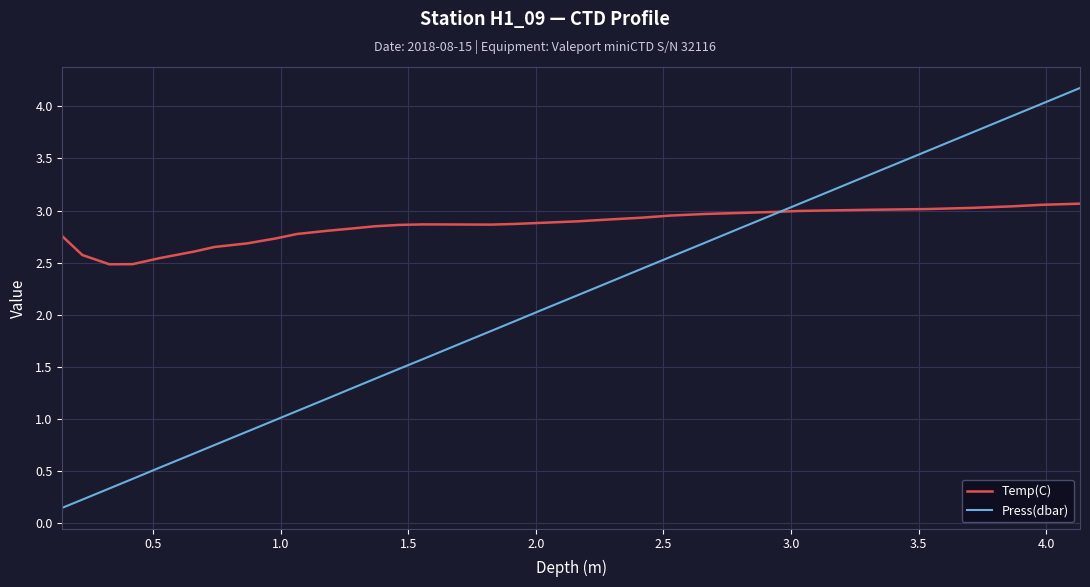

Rank the series by their maximum value, from highest to lowest.

Press(dbar), Temp(C)